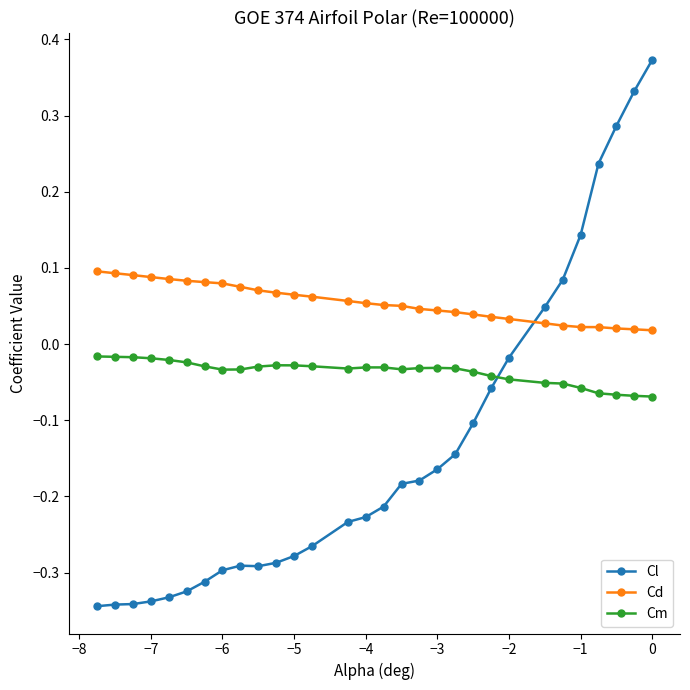

Which series has the largest range (max minus min)?

Cl